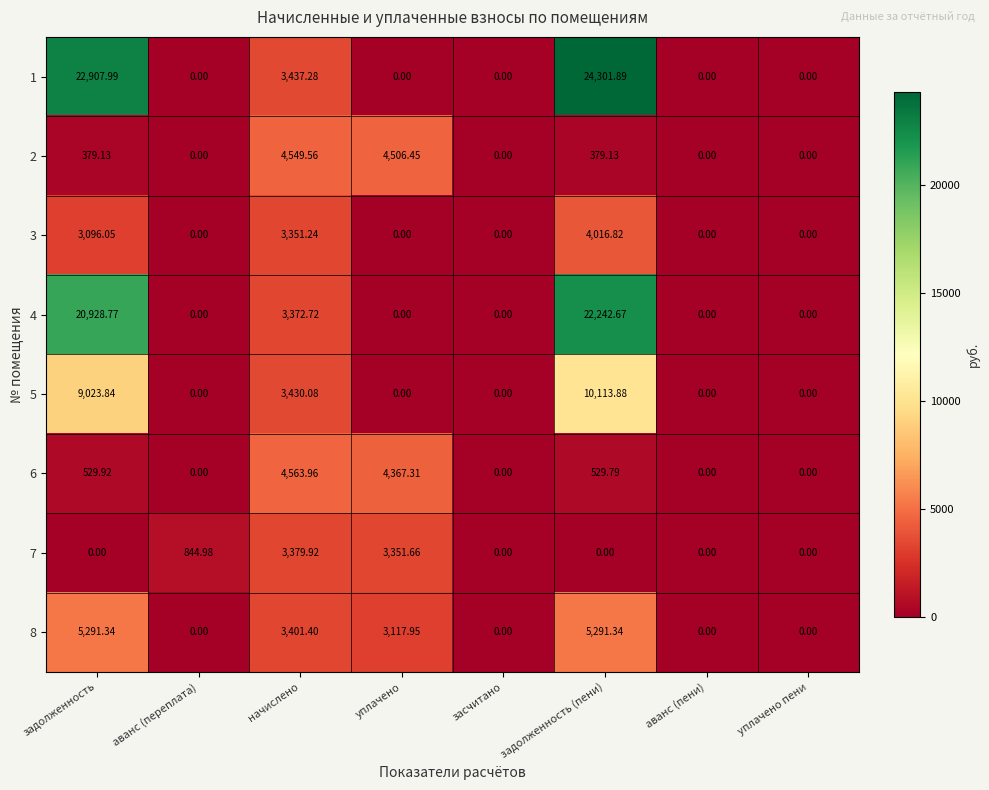

Which series changed the most between задолженность and аванс (переплата)?

1